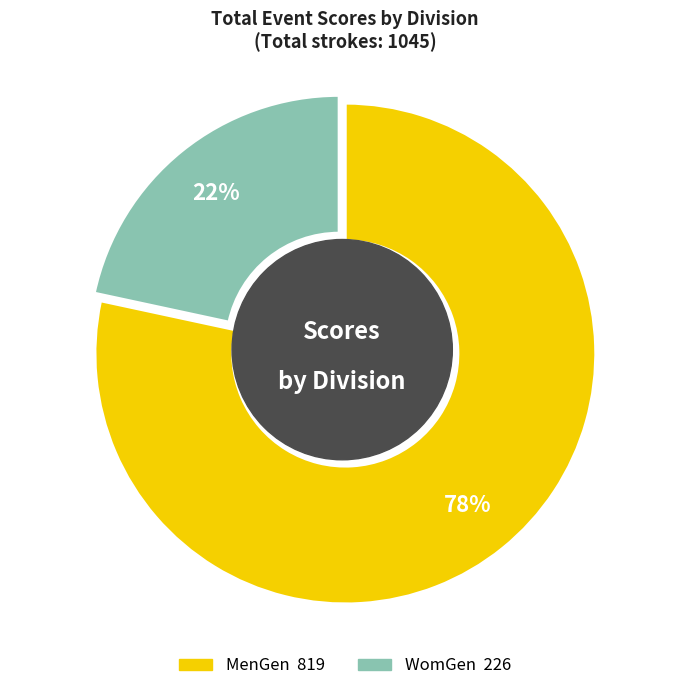

How many slices are in this pie chart?

2